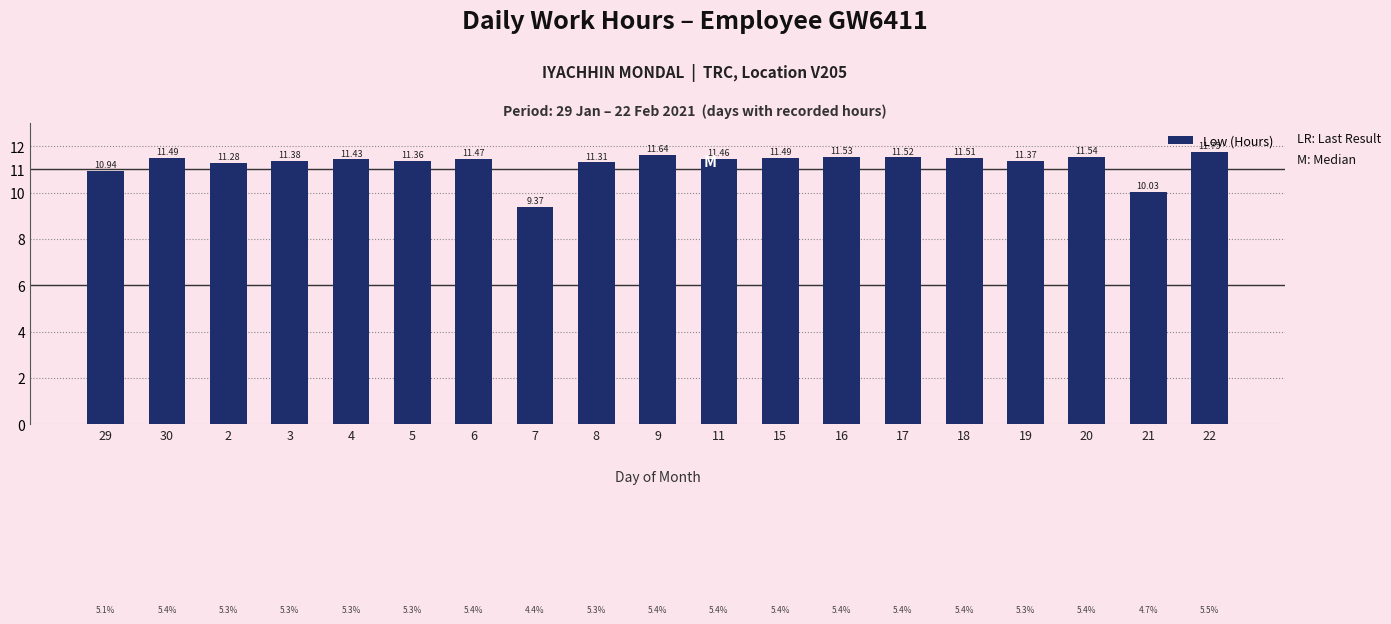

How many data points are less than 11?

3